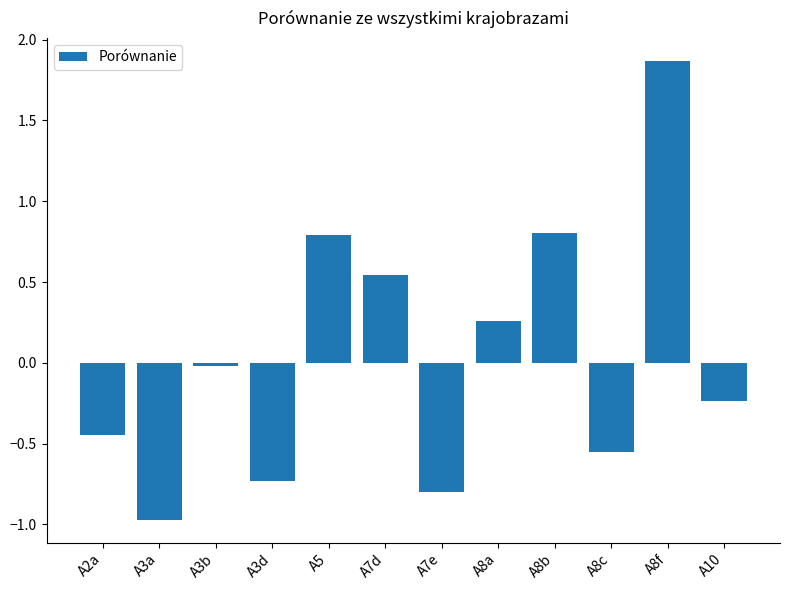

What is the minimum value shown in the chart?

-1.0